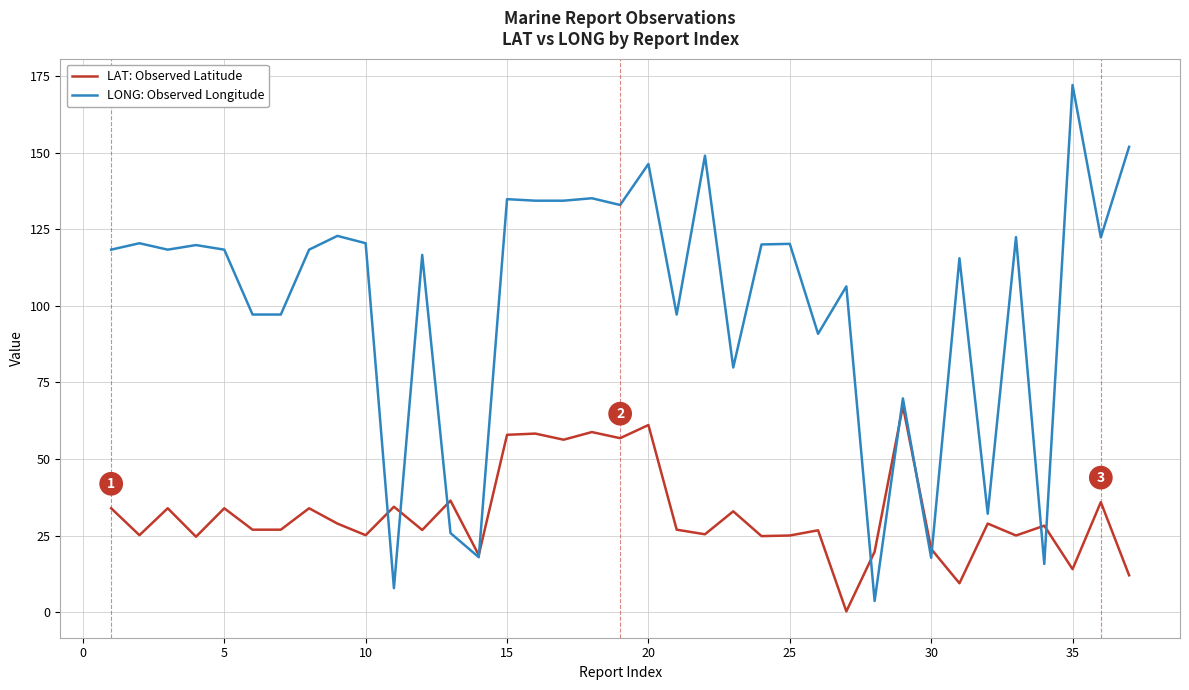

How many times do LAT: Observed Latitude and LONG: Observed Longitude cross each other?

10